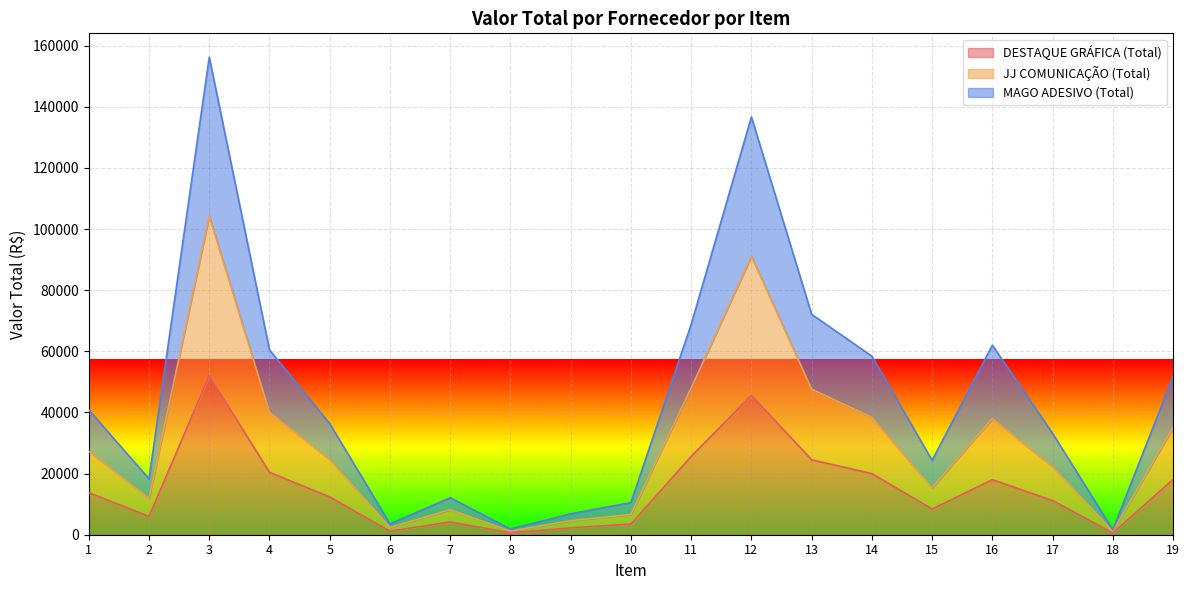

At which category is the sum across all series the highest?

3